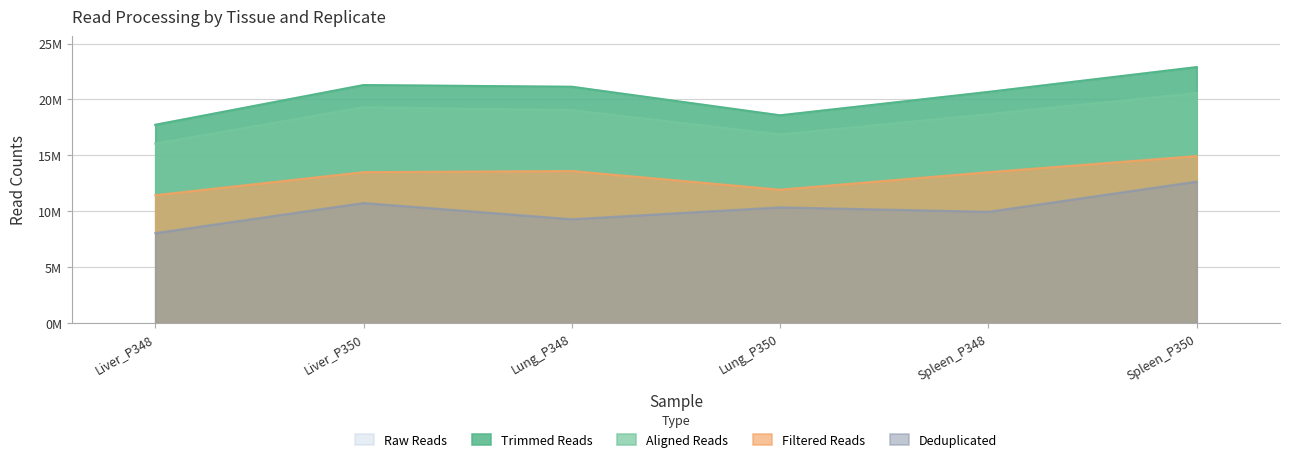

Where is the first local maximum for Trimmed Reads?

Liver_P350